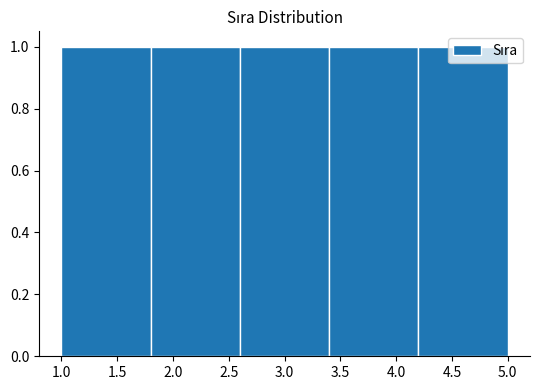

Reading left to right, transcribe this chart: for each bar, give the range it covers on the x-axis and its height. The values are not printed on the chart, so give them approximately, as read against the axis.

1.0 to 1.8: 1
1.8 to 2.6: 1
2.6 to 3.4: 1
3.4 to 4.2: 1
4.2 to 5.0: 1